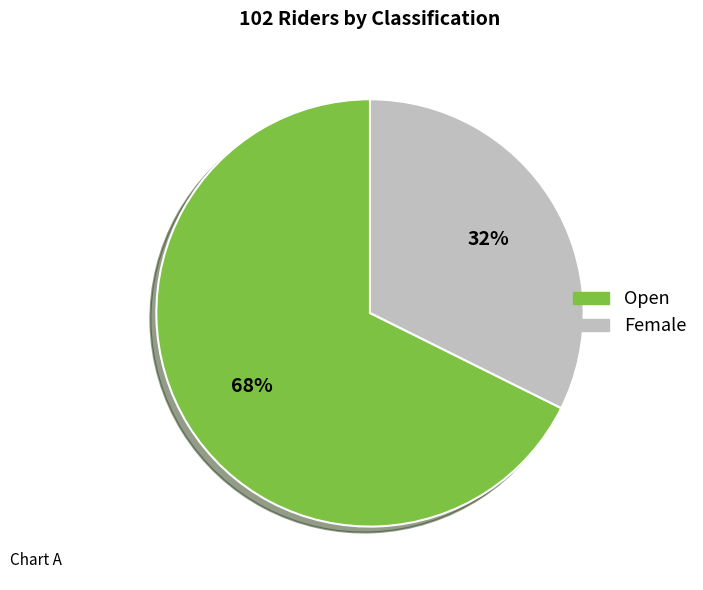

Which slice is the smallest?

Female